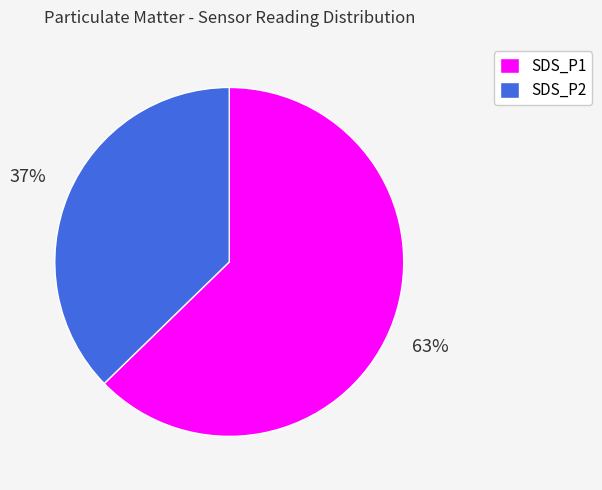

What is the smallest slice in the pie chart?

SDS_P2